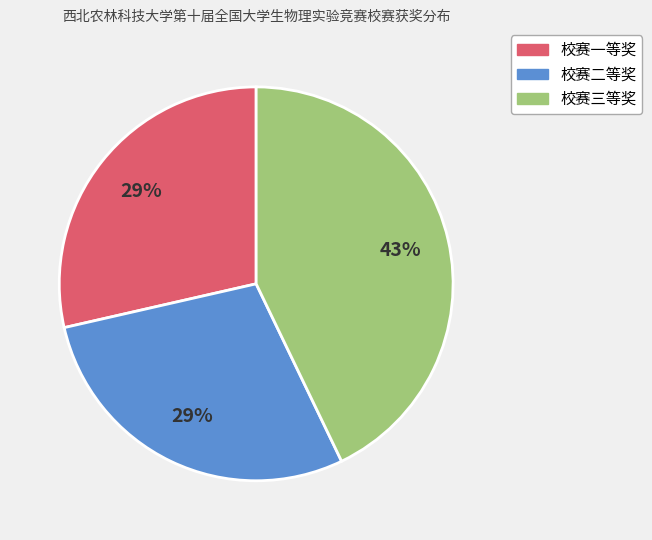

To the nearest percent, what percentage of the pie is 校赛二等奖?

29%